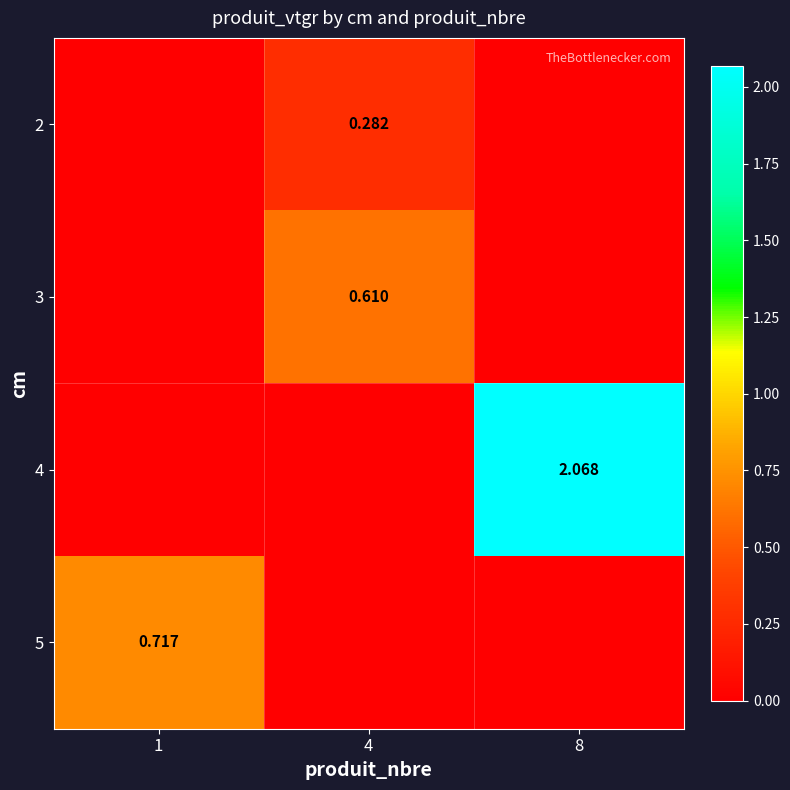

List the series in order of their peak value, lowest first.

2, 3, 5, 4